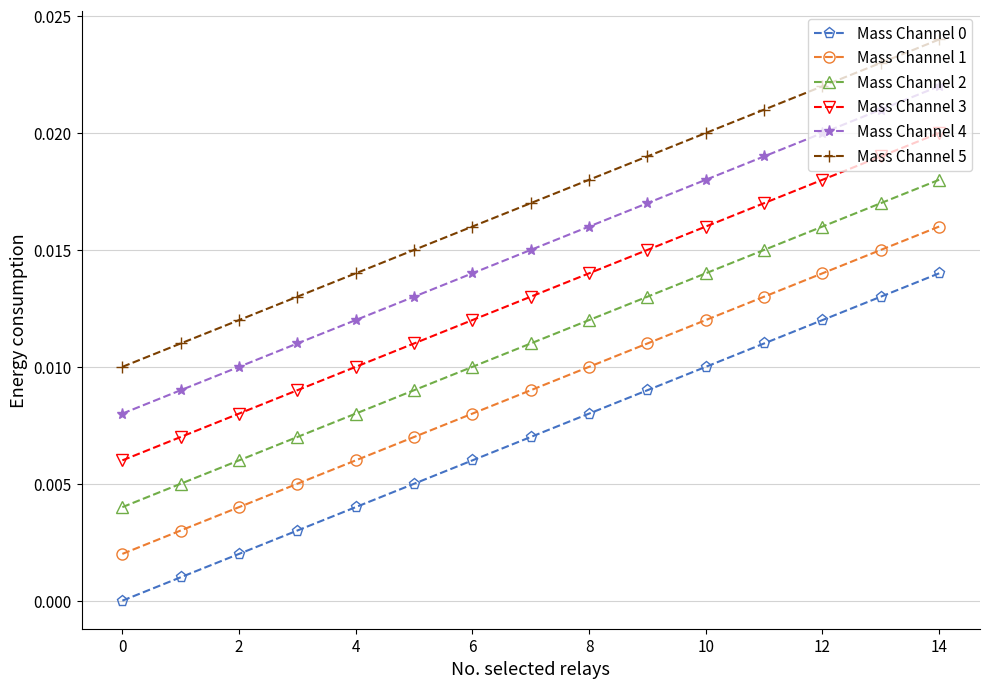

True or false: Mass Channel 4 has more than 2 interior local peaks.

False